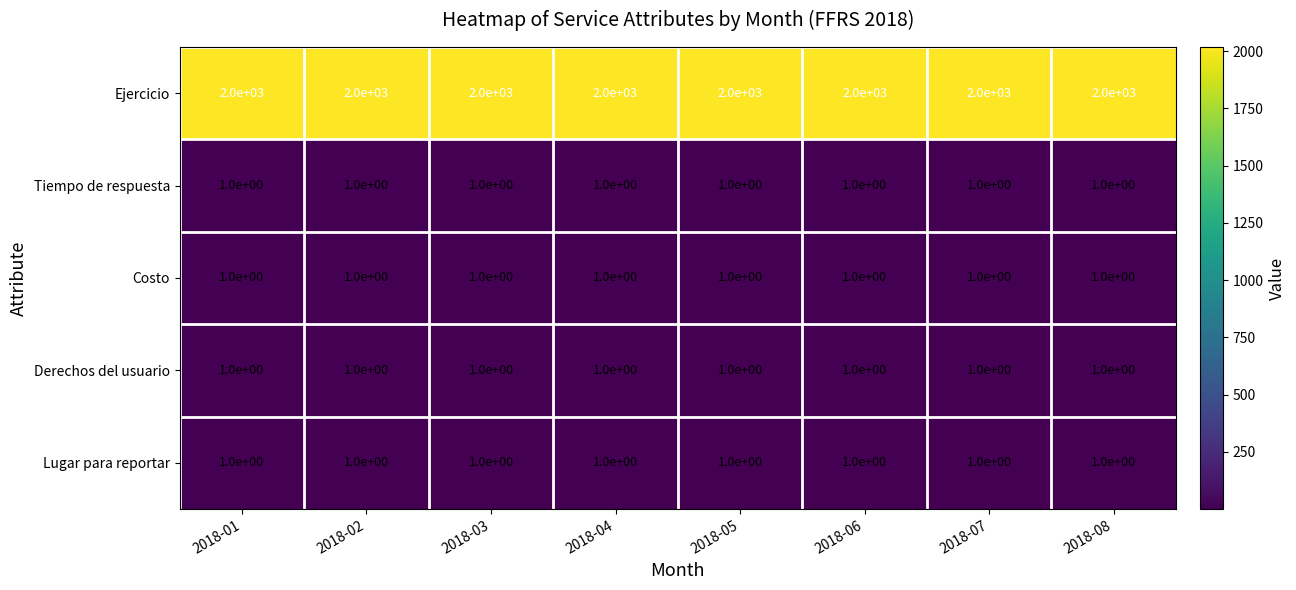

The value of Lugar para reportar at 2018-03 is 0. True or false?

False